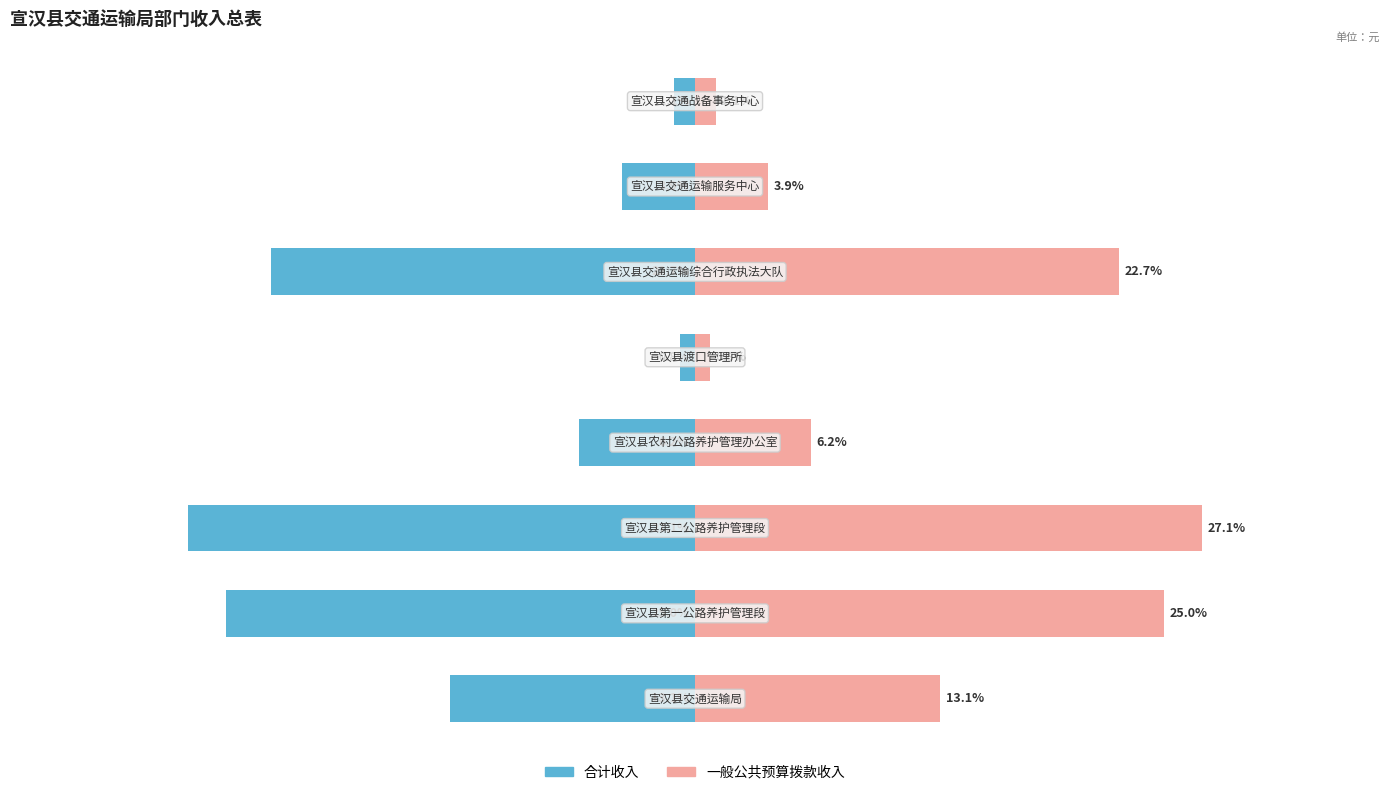

Reading left to right, what are all the values shown in this chart?

合计收入: 0=-13.1	1=-25.0	2=-27.1	3=-6.2	4=-0.8	5=-22.7	6=-3.9	7=-1.1
一般公共预算拨款收入: 0=13.1	1=25.0	2=27.1	3=6.2	4=0.8	5=22.7	6=3.9	7=1.1